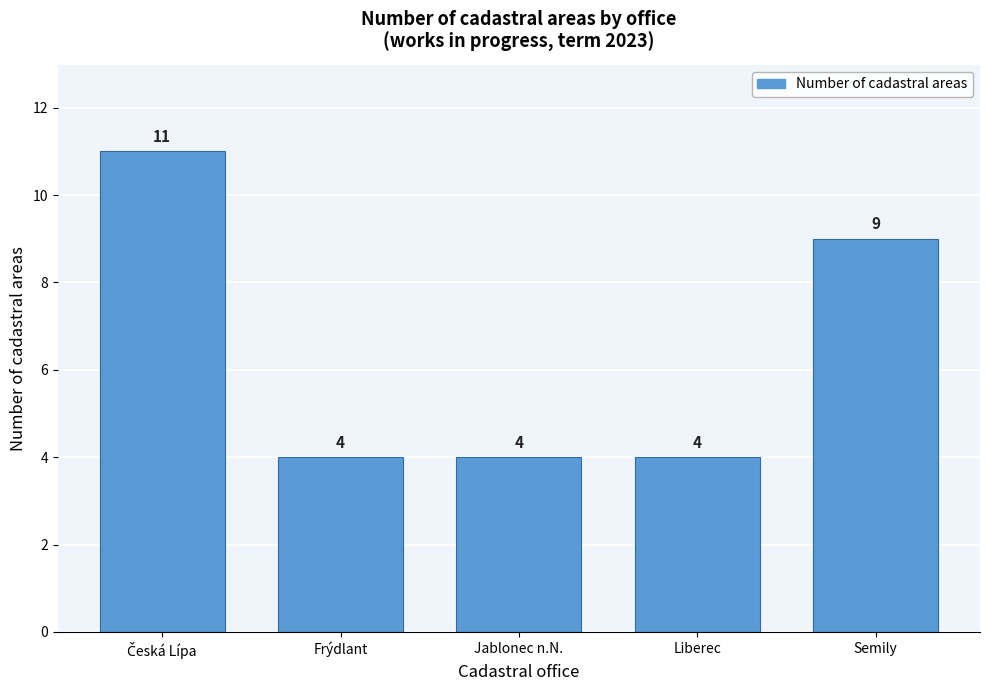

Reading left to right, transcribe all the data shown in this chart.

11	4	4	4	9